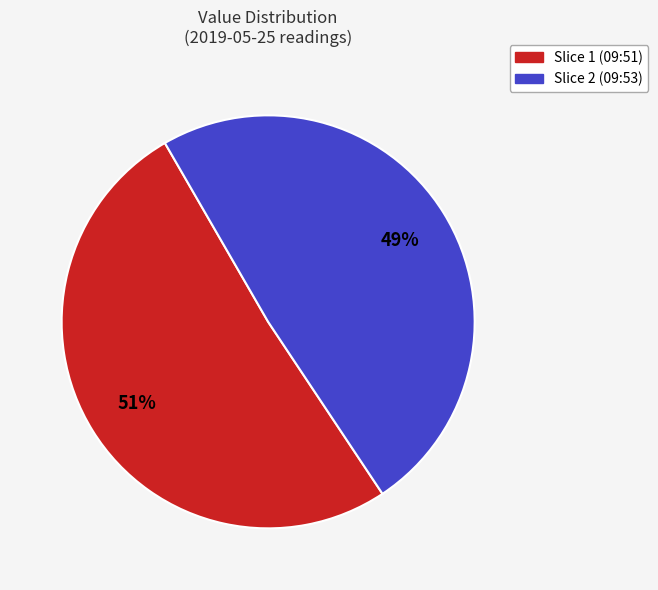

To the nearest percent, what is the difference between the largest and smallest slice percentages?

2%